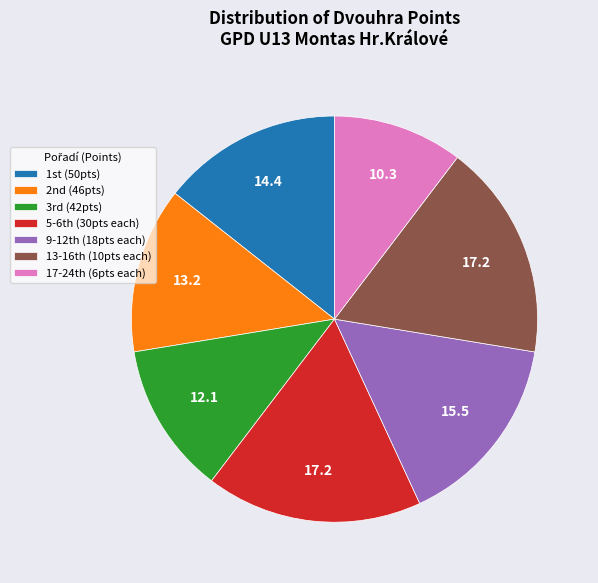

Which slice is the smallest?

17-24th (6pts each)